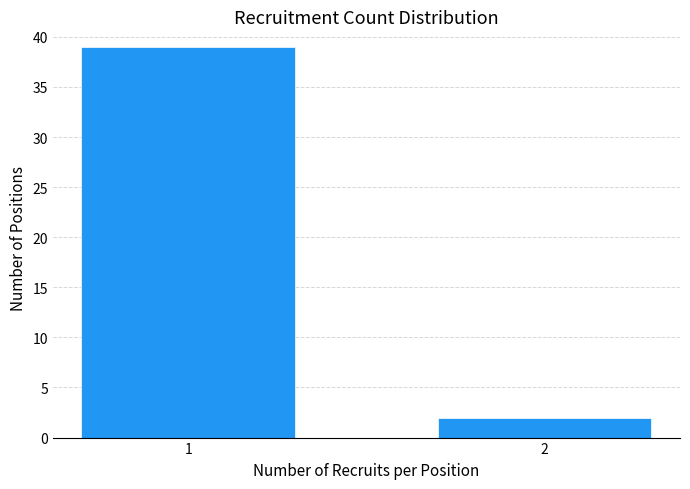

Reading left to right, list all the values displayed in this chart.

39	2